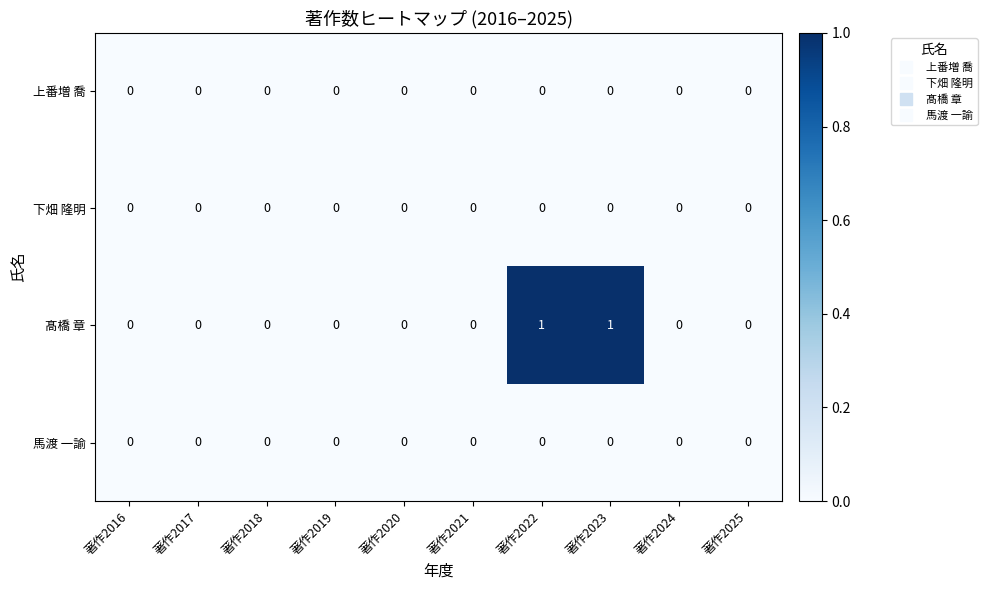

Which series has the widest spread of values?

髙橋 章